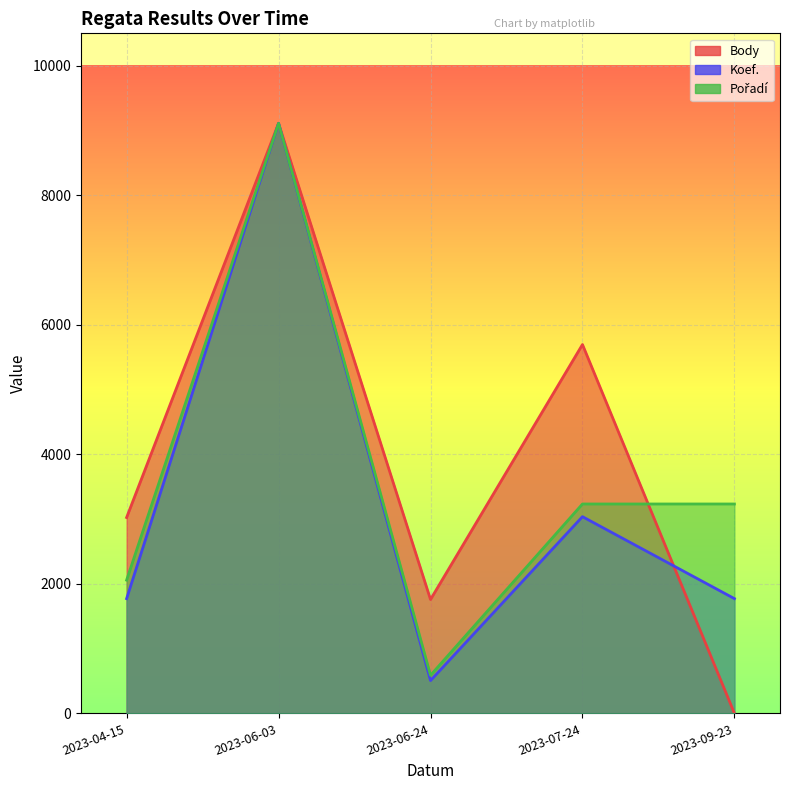

Is it true that Koef. equals 3037.0 at 2023-07-24?

True